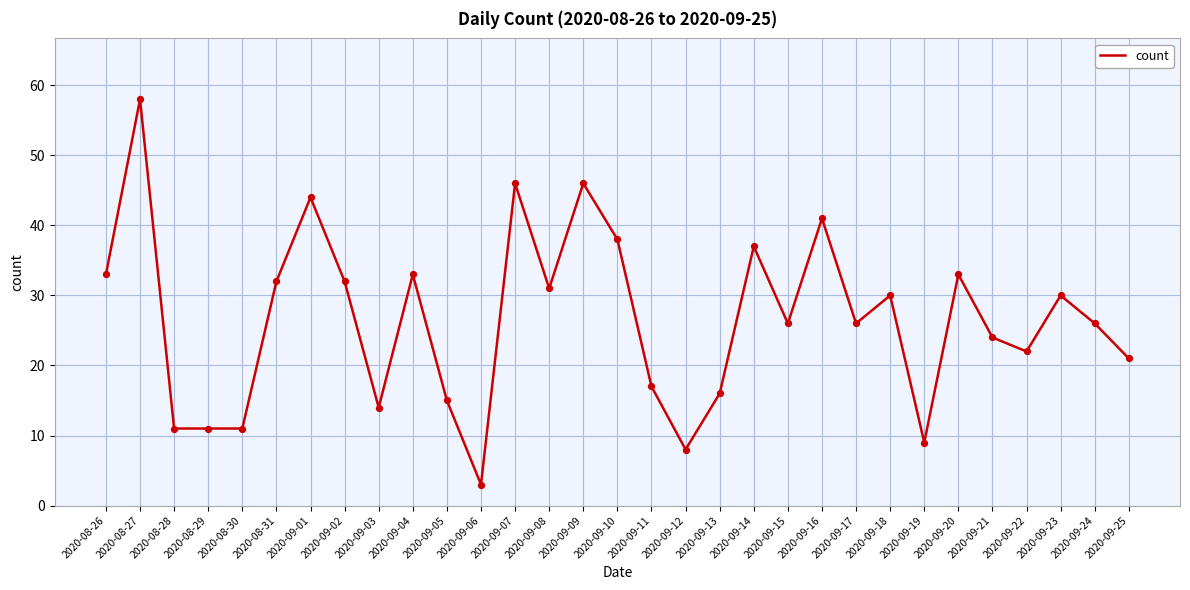

What is the ratio of the value at 2020-08-26 to the value at 2020-08-31?

1.0